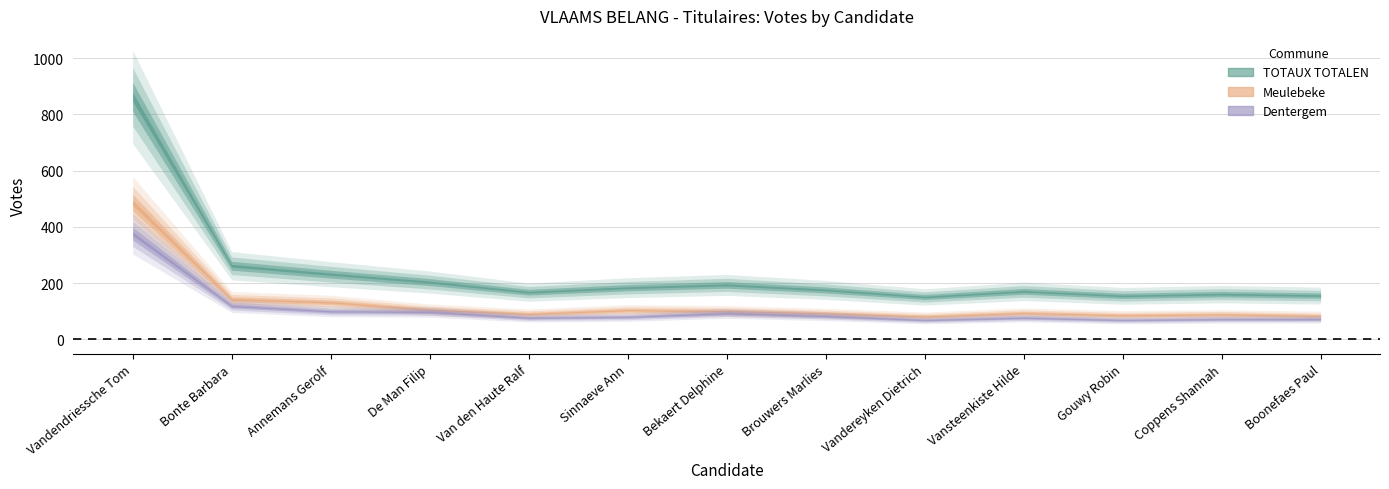

Reading left to right, transcribe all the data shown in this chart.

TOTAUX TOTALEN: 862	262	232	204	168	184	194	176	151	171	155	161	156
Meulebeke: 486	143	132	106	91	104	101	93	82	94	86	89	84
Dentergem: 376	119	100	98	77	80	93	83	69	77	69	72	72